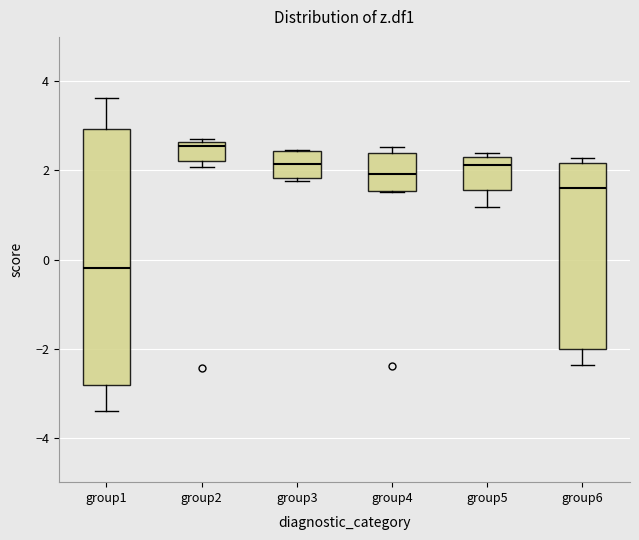

Reading left to right, read every box against the y-axis: the position of its median line, the range the box covers, and the ends of its whiskers. The values are not printed on the chart, so give them approximately, as read against the axis.

group1: median -0.2, box -2.8 to 3.0, whiskers -3.4 to 3.6
group2: median 2.6 (just below the box's upper edge), box 2.2 to 2.6, whiskers 2.0 to 2.8
group3: median 2.2, box 1.8 to 2.4, whiskers 1.8 (just below the box's lower edge) to 2.4
group4: median 2.0, box 1.6 to 2.4, whiskers 1.6 to 2.6
group5: median 2.2 (just below the box's upper edge), box 1.6 to 2.2, whiskers 1.2 to 2.4
group6: median 1.6, box -2.0 to 2.2, whiskers -2.4 to 2.2 (just above the box's upper edge)